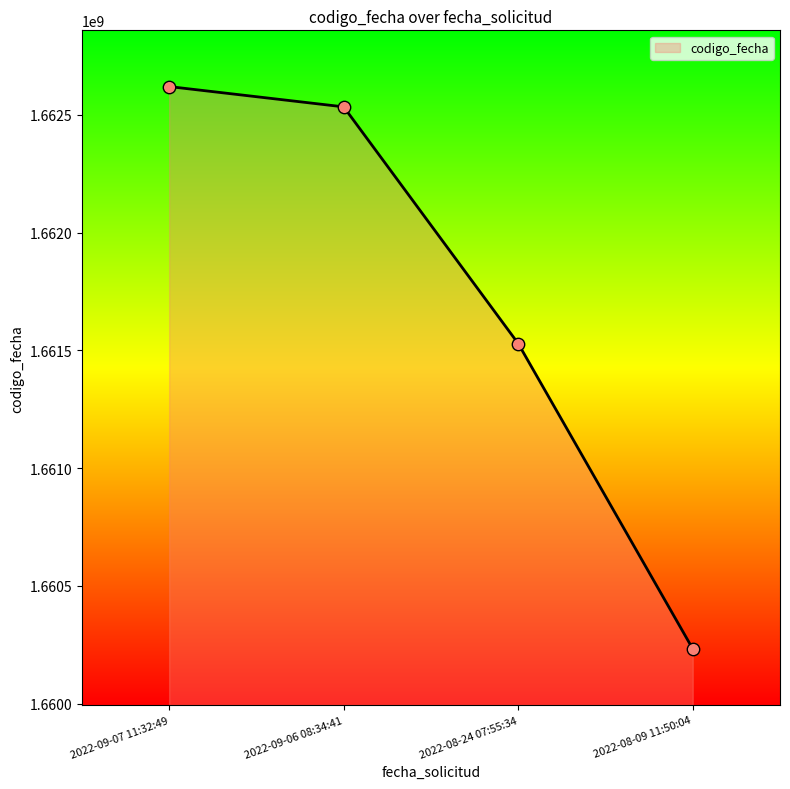

Which has a higher value, 2022-08-24 07:55:34 or 2022-09-07 11:32:49?

2022-09-07 11:32:49